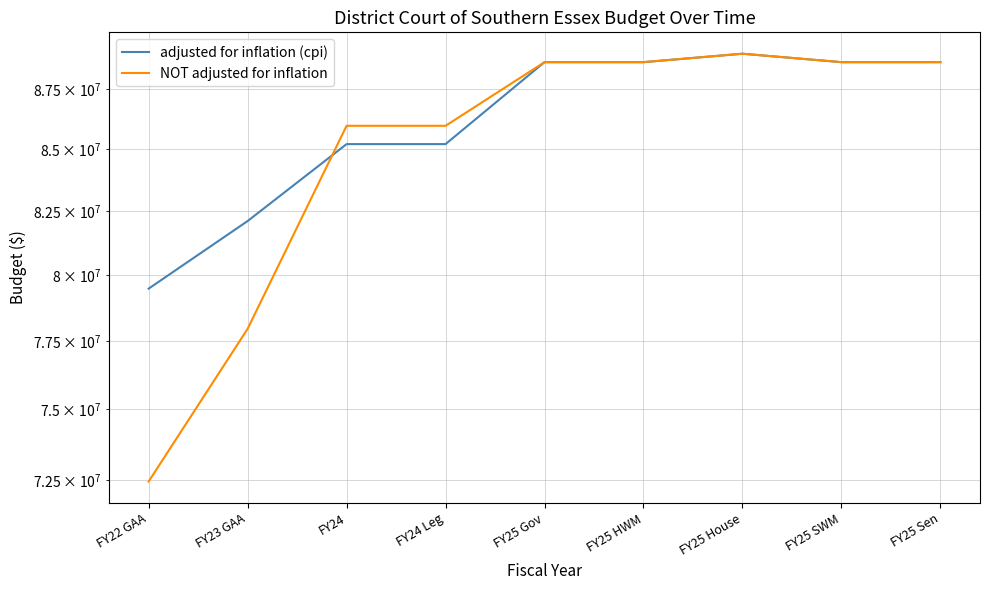

What position from the right is FY25 HWM?

4